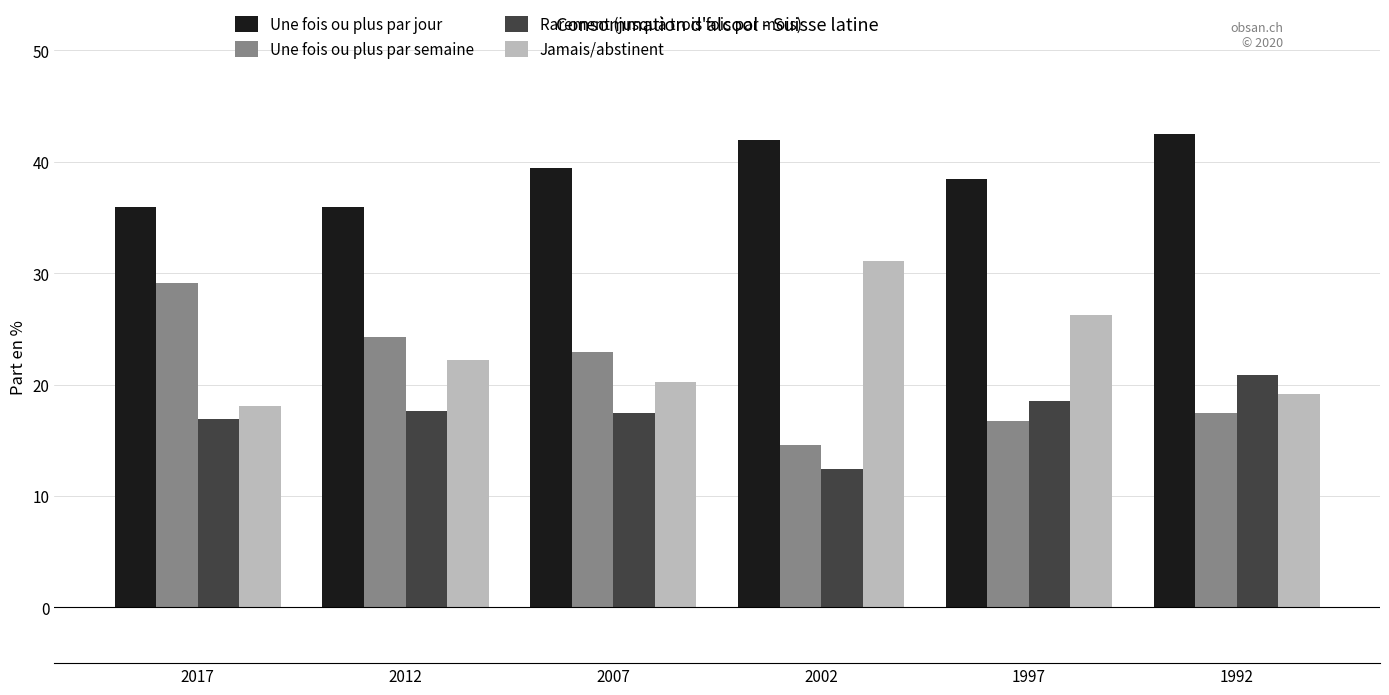

How many groups of bars are there?

6